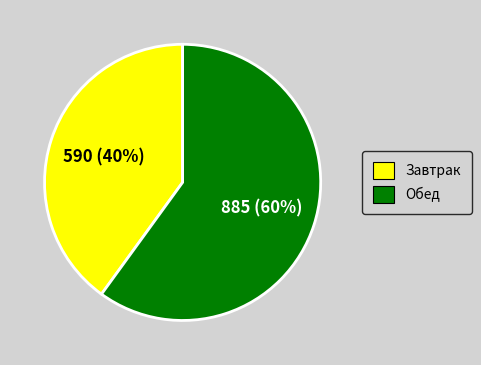

Is there any slice that represents more than half of the pie?

Yes